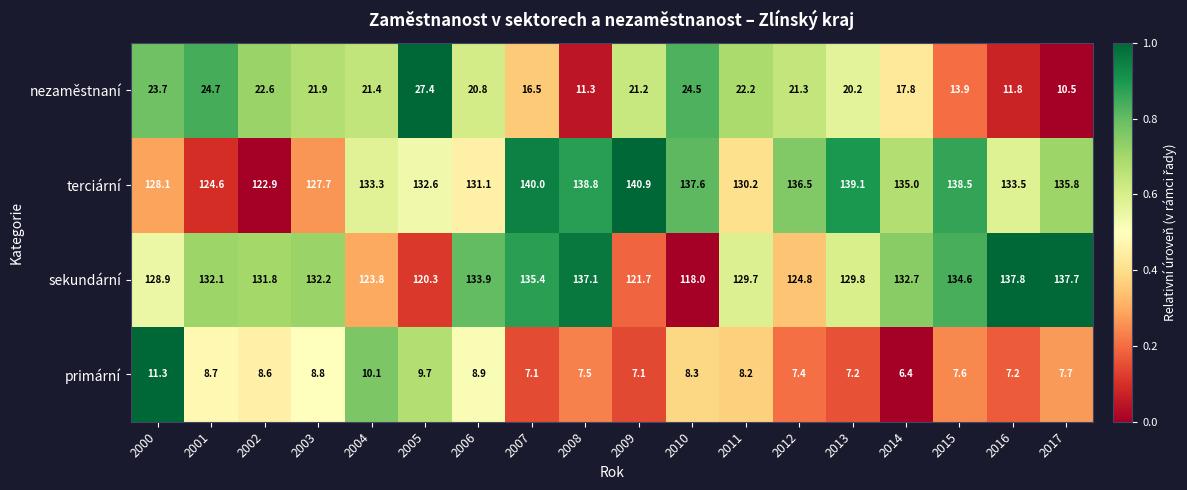

What is the difference between the maximum and minimum values in the primární series?

4.9